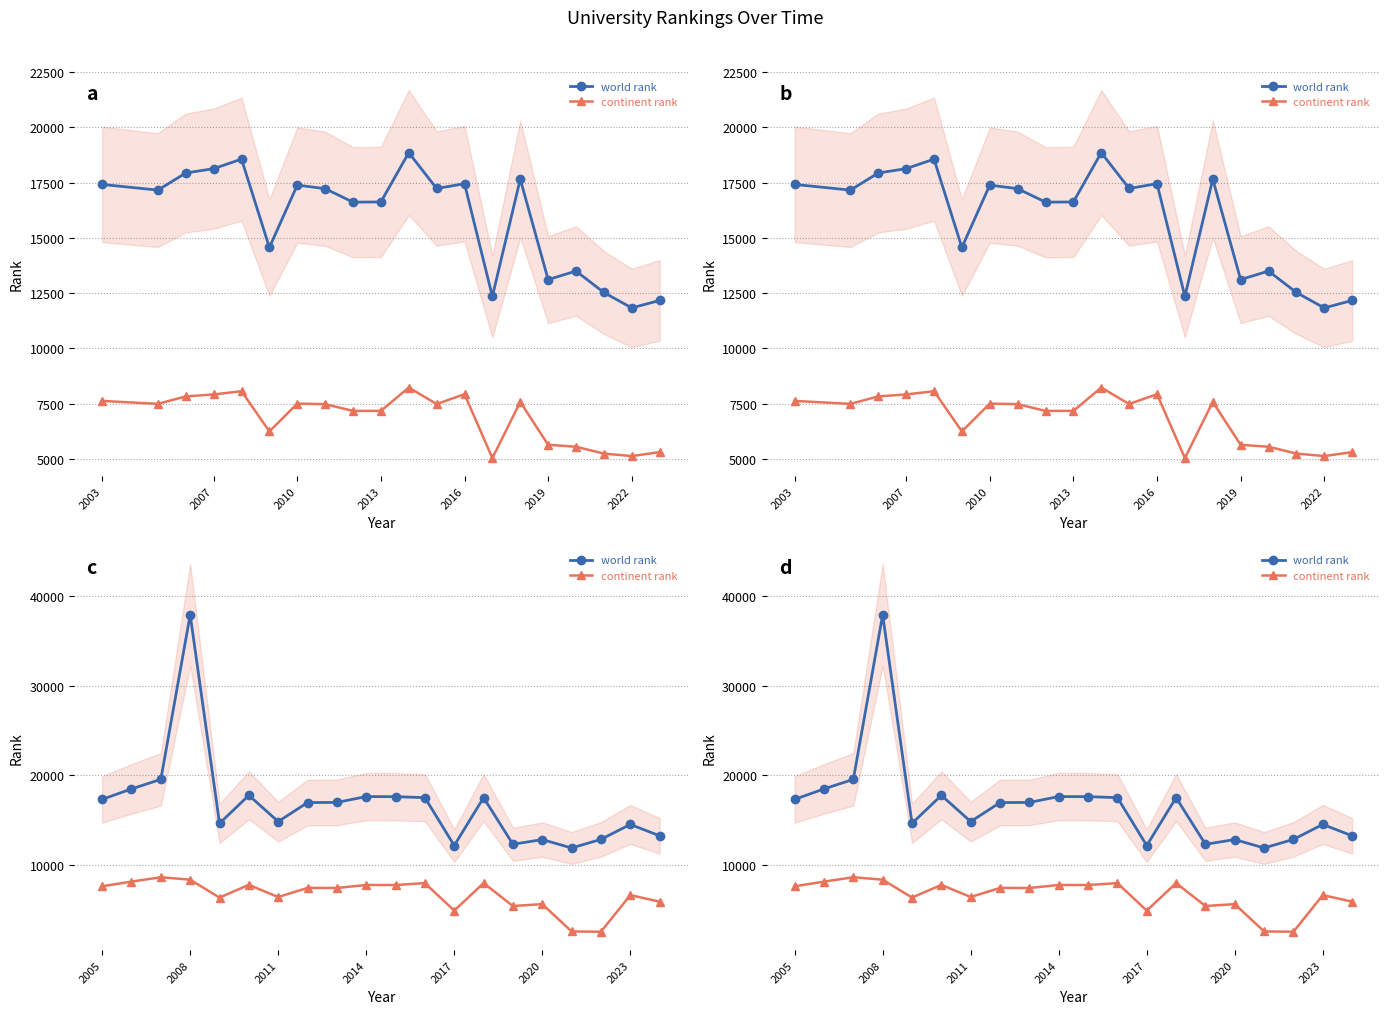

Where does the continent rank series first go above 7425?

2005